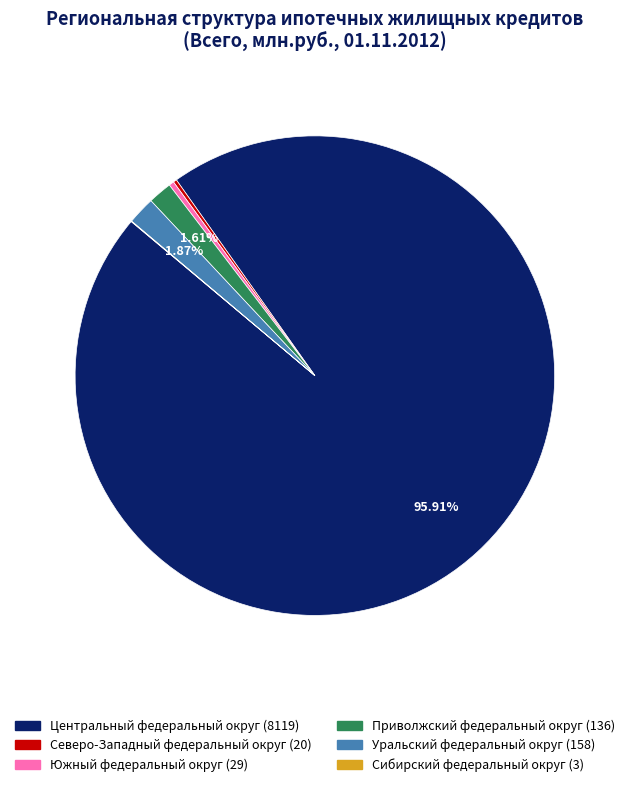

Which slice represents more than half of the pie?

Центральный федеральный округ (8119)